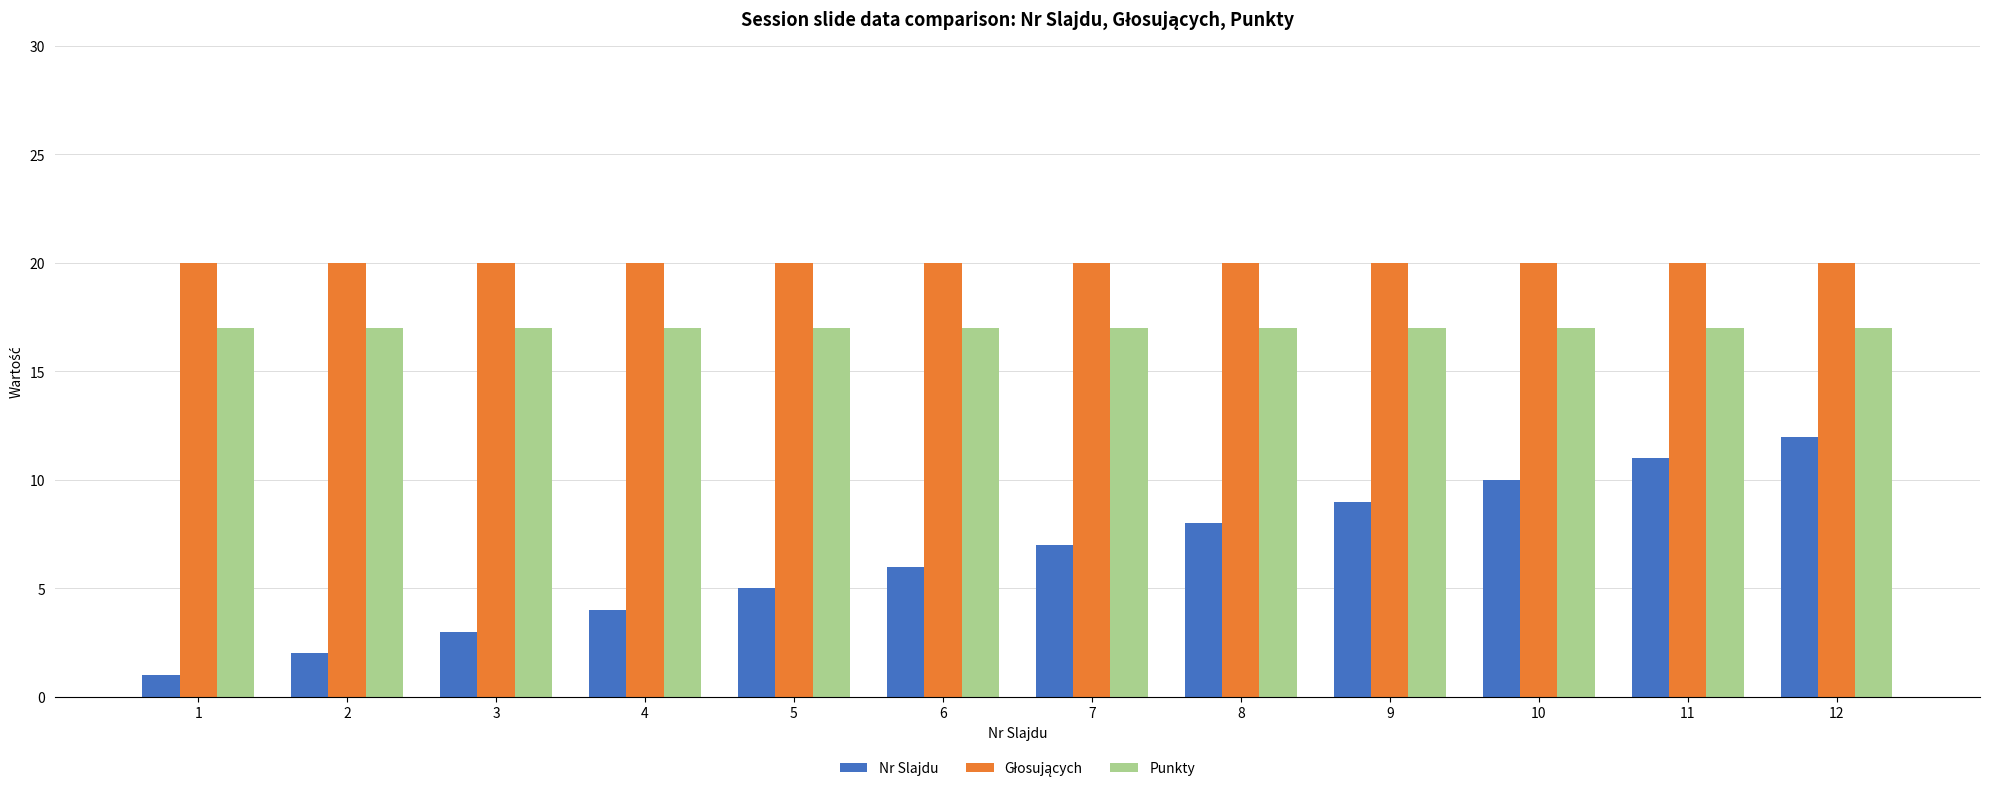

Is the value of Punkty at 9 greater than the value of Nr Slajdu at 3?

Yes